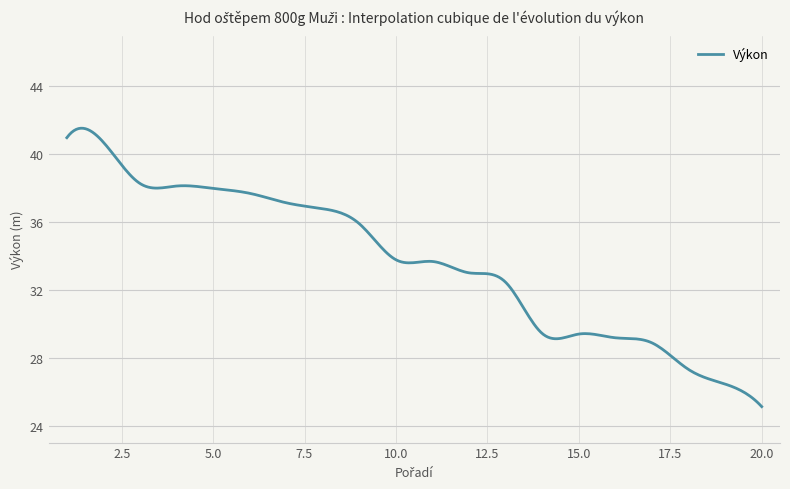

What is the minimum value shown in the chart?

25.1